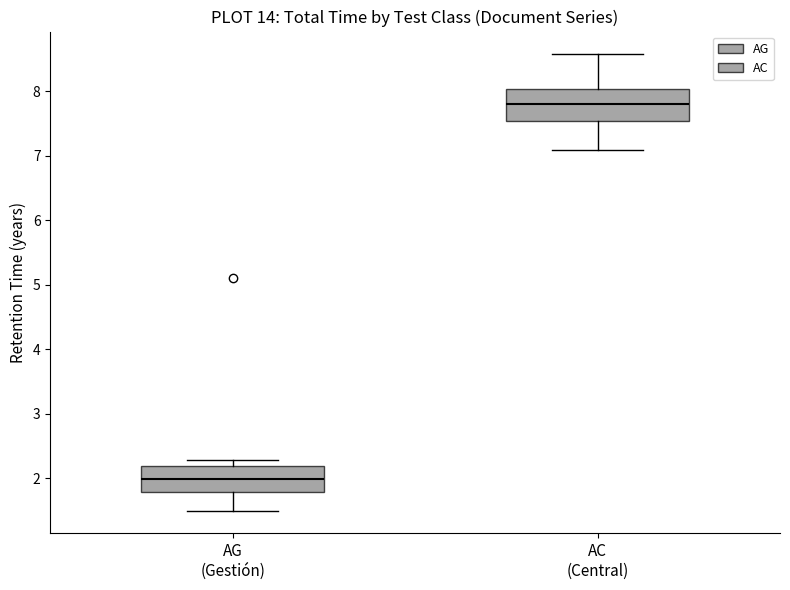

Which box is the tallest, from its lower edge to its upper edge?

AC (Central)